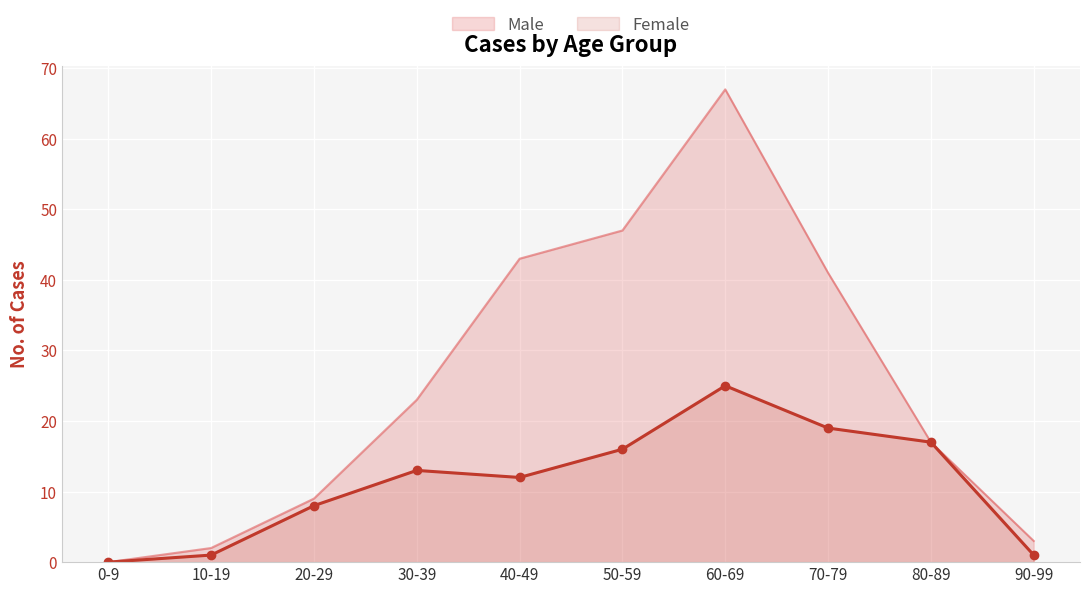

True or false: Female has a value of 12 at 40-49.

True